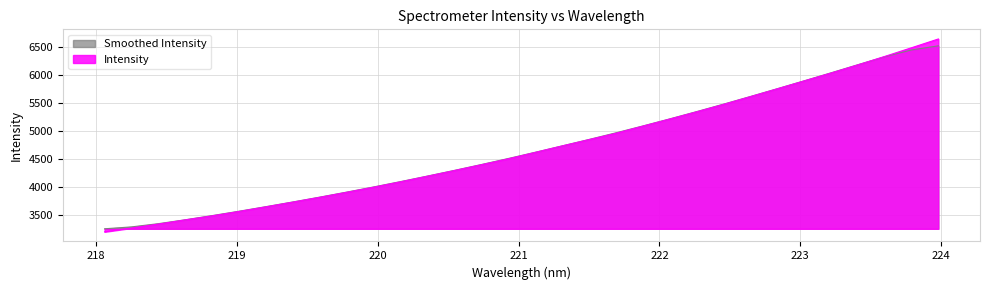

Count the number of data series in this chart.

2